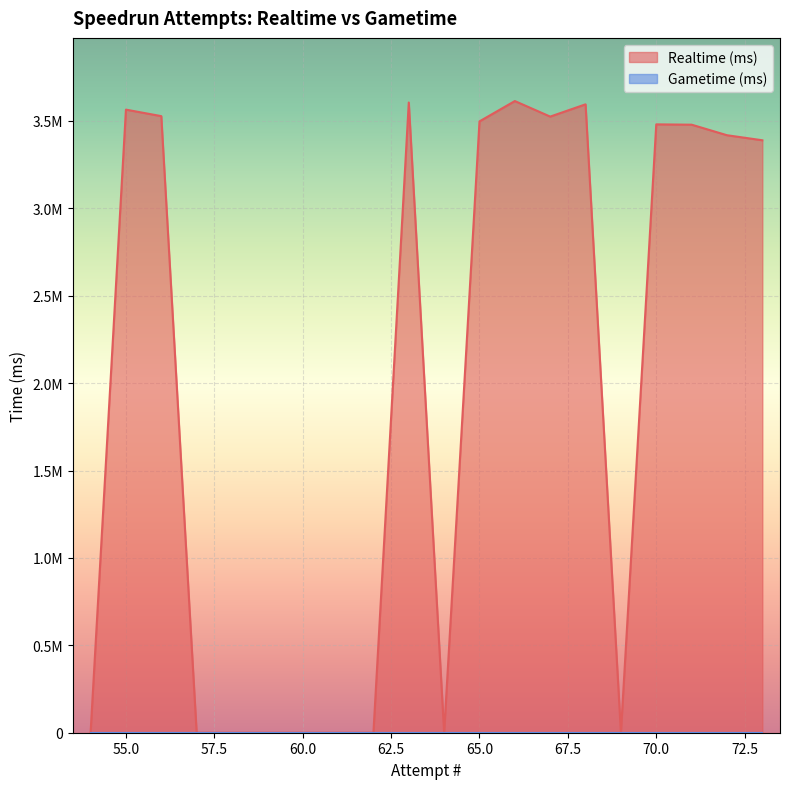

Between 65 and 54, which is larger?

65